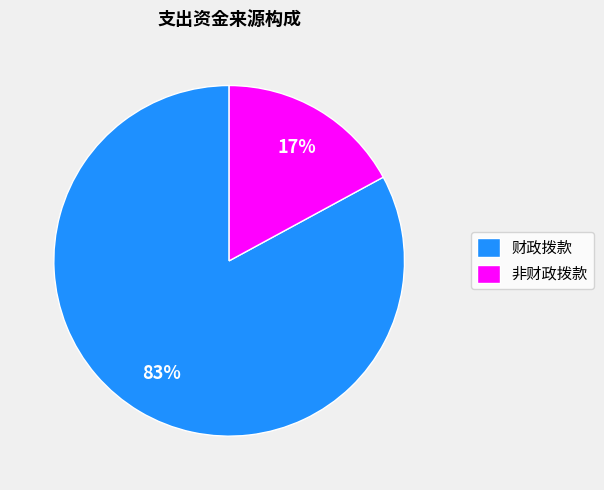

Is it true that 财政拨款 is 90% of the pie?

False